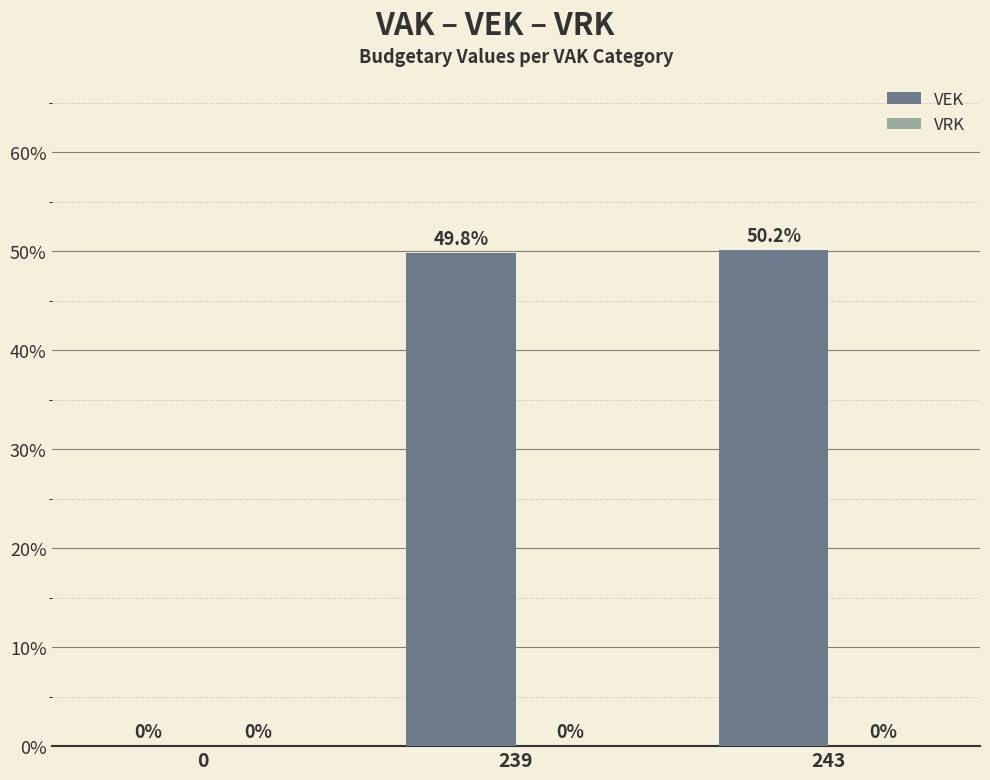

Approximately how many times larger is the value at 243 compared to 239?

1.0